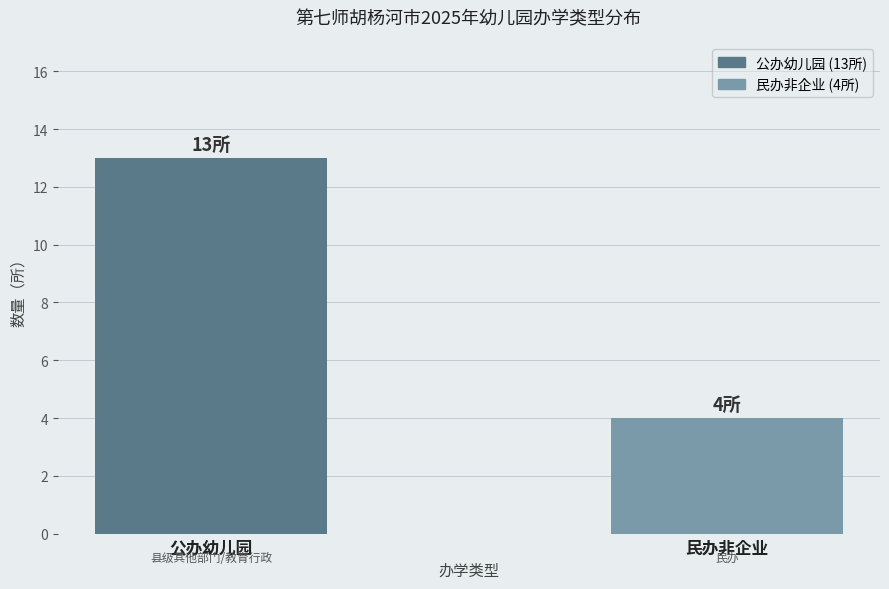

What is the smallest value displayed?

4